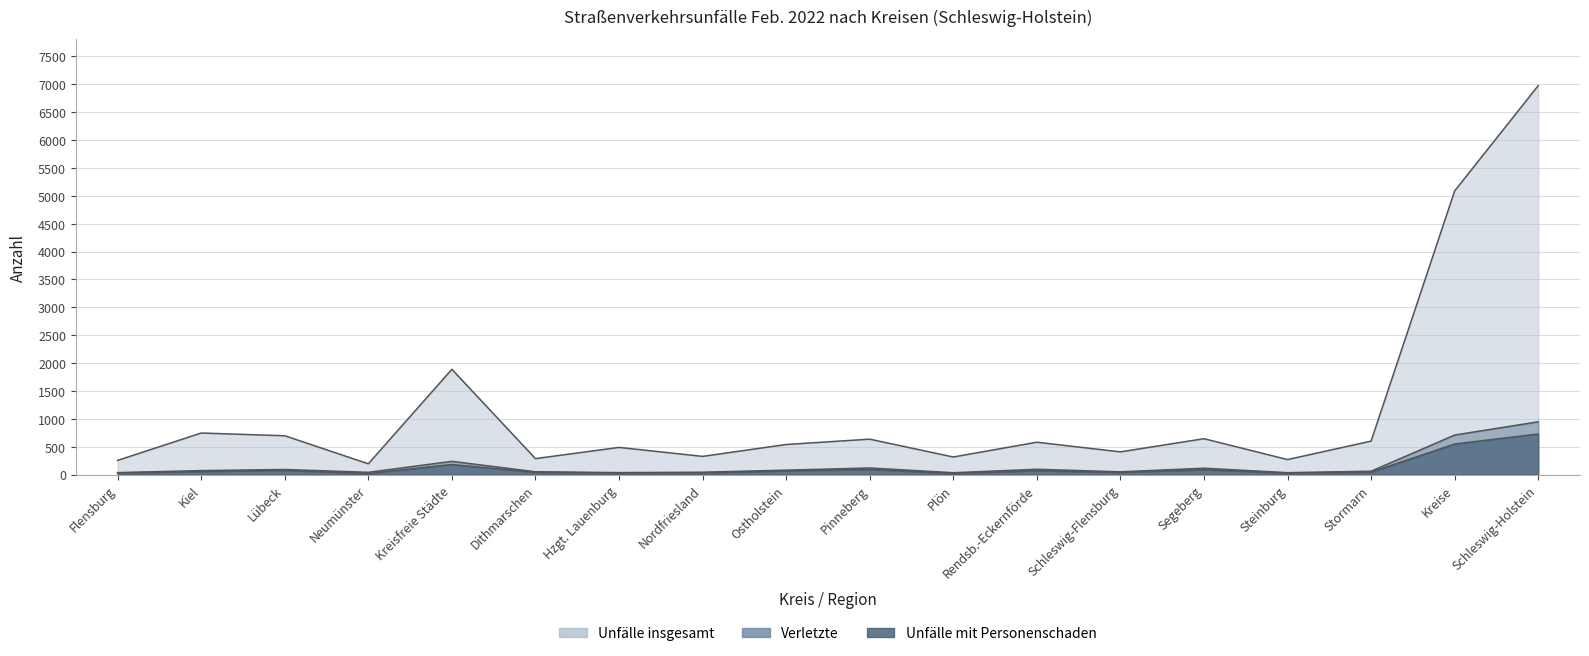

What position from the right is Neumünster?

15